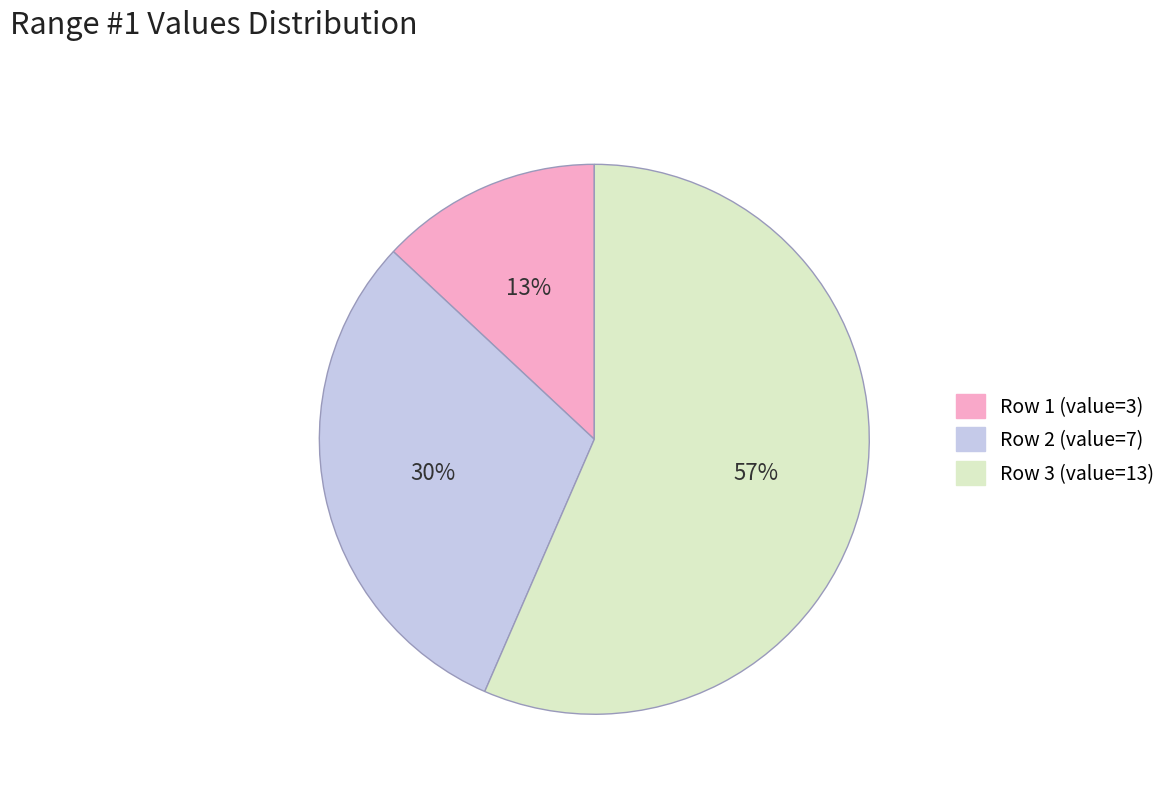

To the nearest percent, what is the average slice percentage?

33%